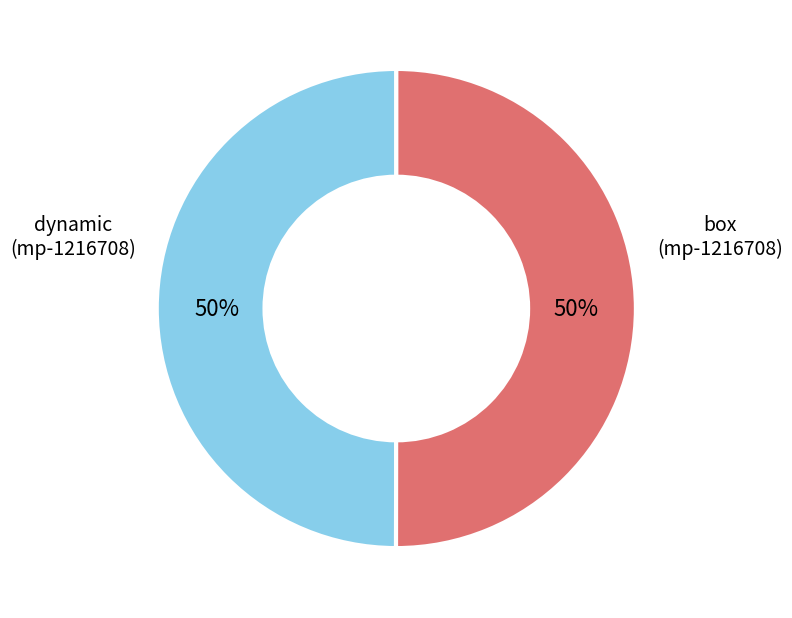

Do box (mp-1216708) and dynamic (mp-1216708) together represent more than half of the pie?

Yes